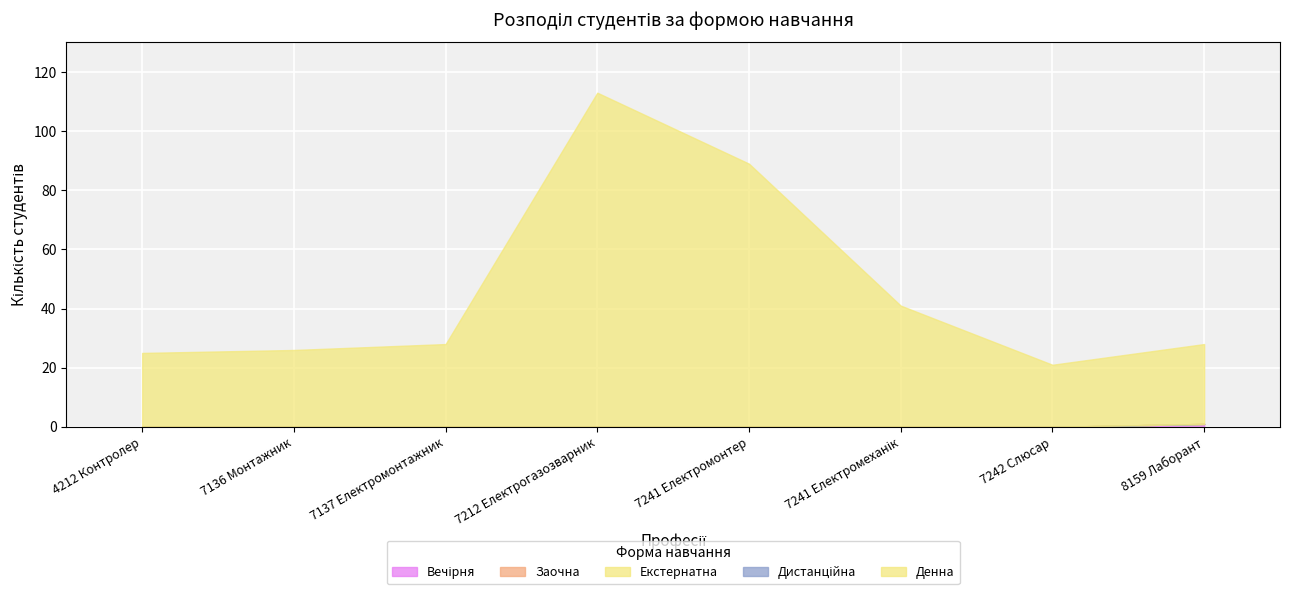

At which category does Денна reach its first local peak?

7212 Електрогазозварник